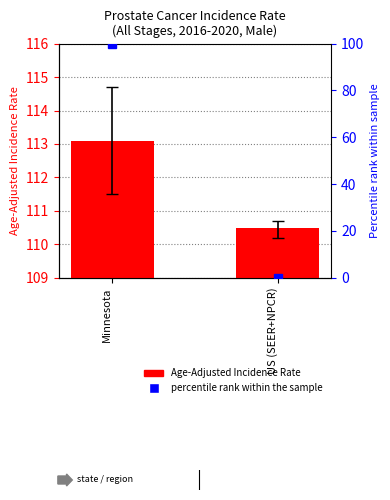

Reading left to right, what are all the values shown in this chart?

Age-Adjusted Incidence Rate: Minnesota=113.1	US (SEER+NPCR)=110.5
percentile rank within the sample: Minnesota=100.0	US (SEER+NPCR)=0.0